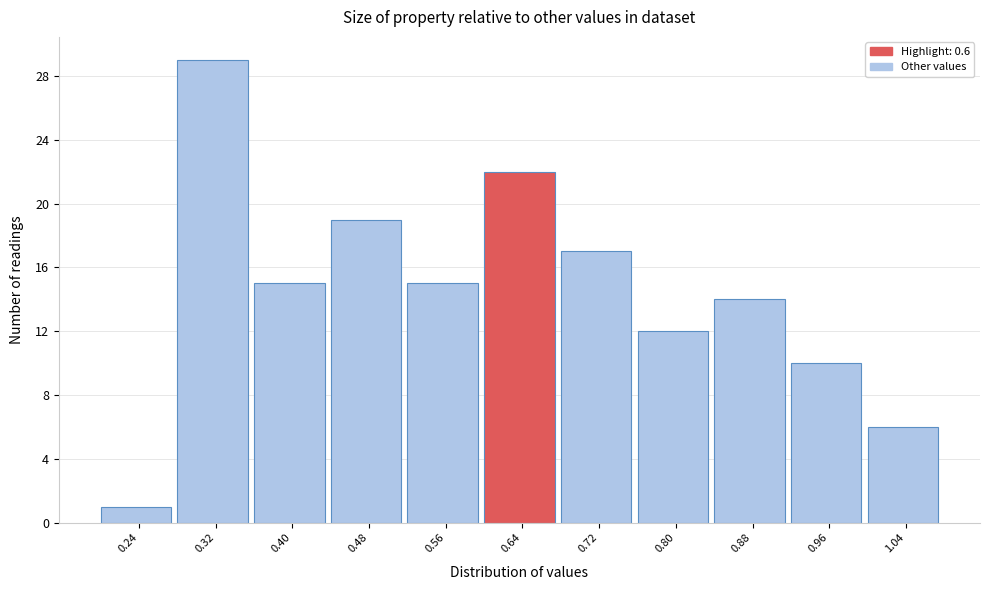

Reading left to right, transcribe this chart: for each bar, give the range it covers on the x-axis and its height. The values are not printed on the chart, so give them approximately, as read against the axis.

0.20 to 0.28: 1
0.28 to 0.36: 29
0.36 to 0.44: 15
0.44 to 0.52: 19
0.52 to 0.60: 15
0.60 to 0.68: 22
0.68 to 0.76: 17
0.76 to 0.84: 12
0.84 to 0.92: 14
0.92 to 1.00: 10
1.00 to 1.08: 6